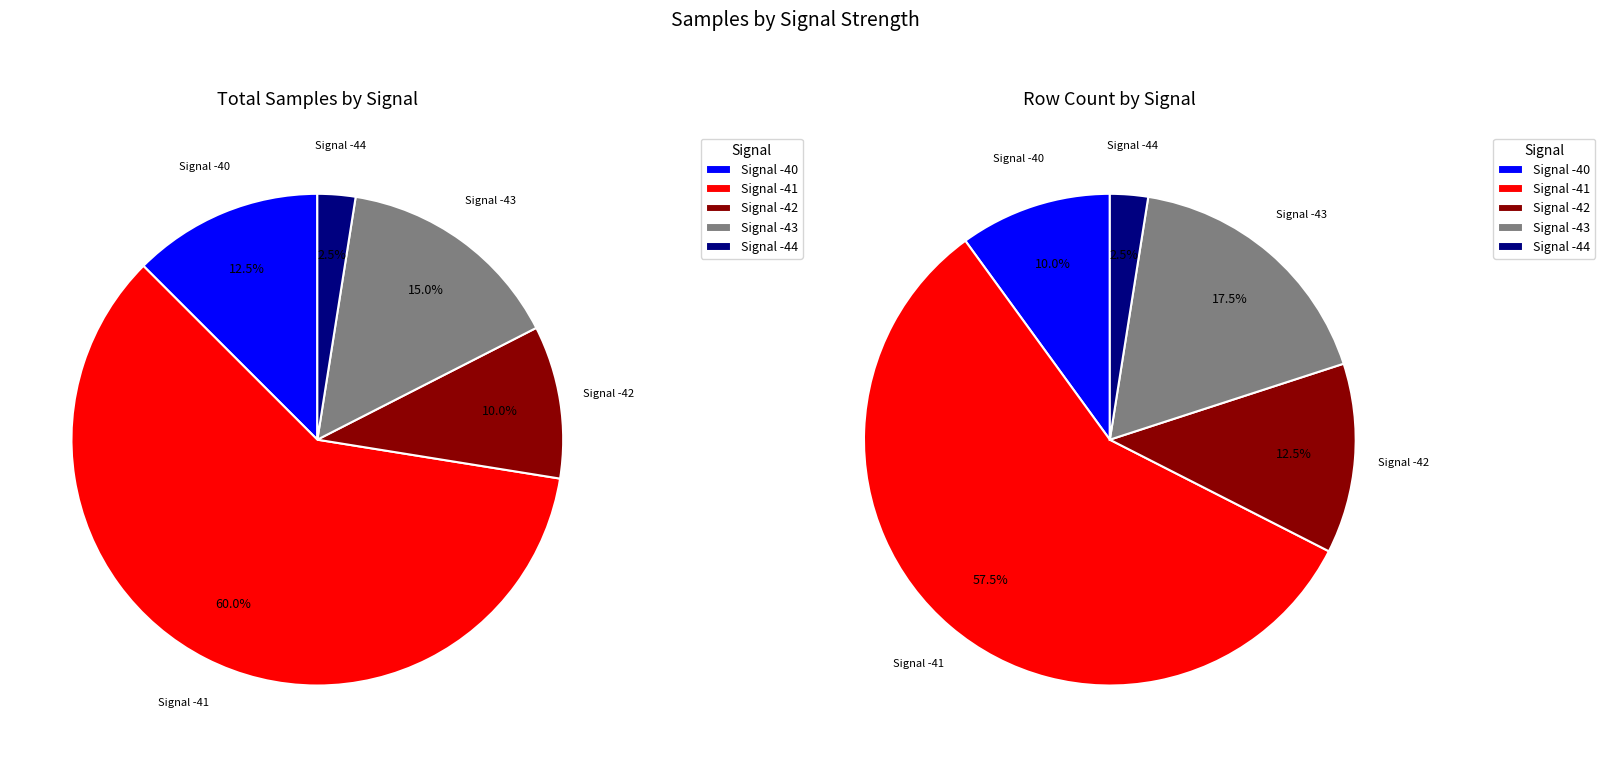

Does 9 represent more than half of the total?

No